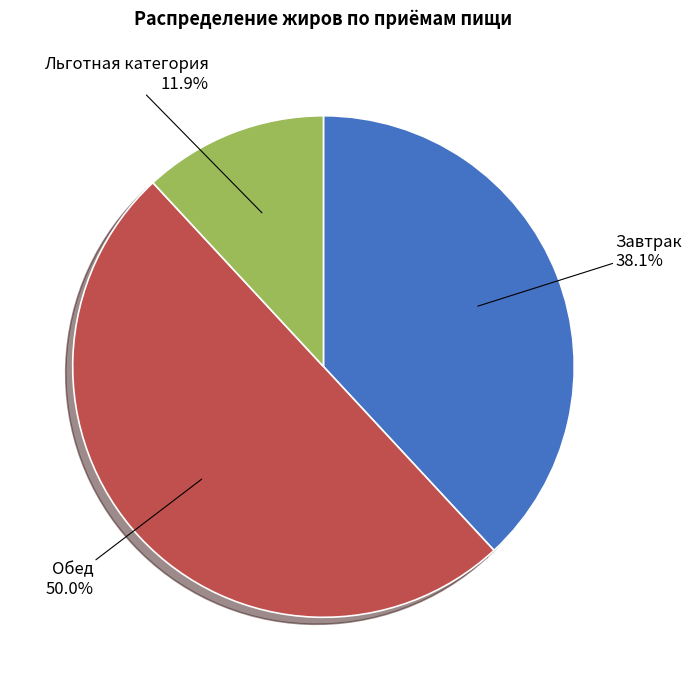

True or false: Завтрак accounts for 26% of the total.

False